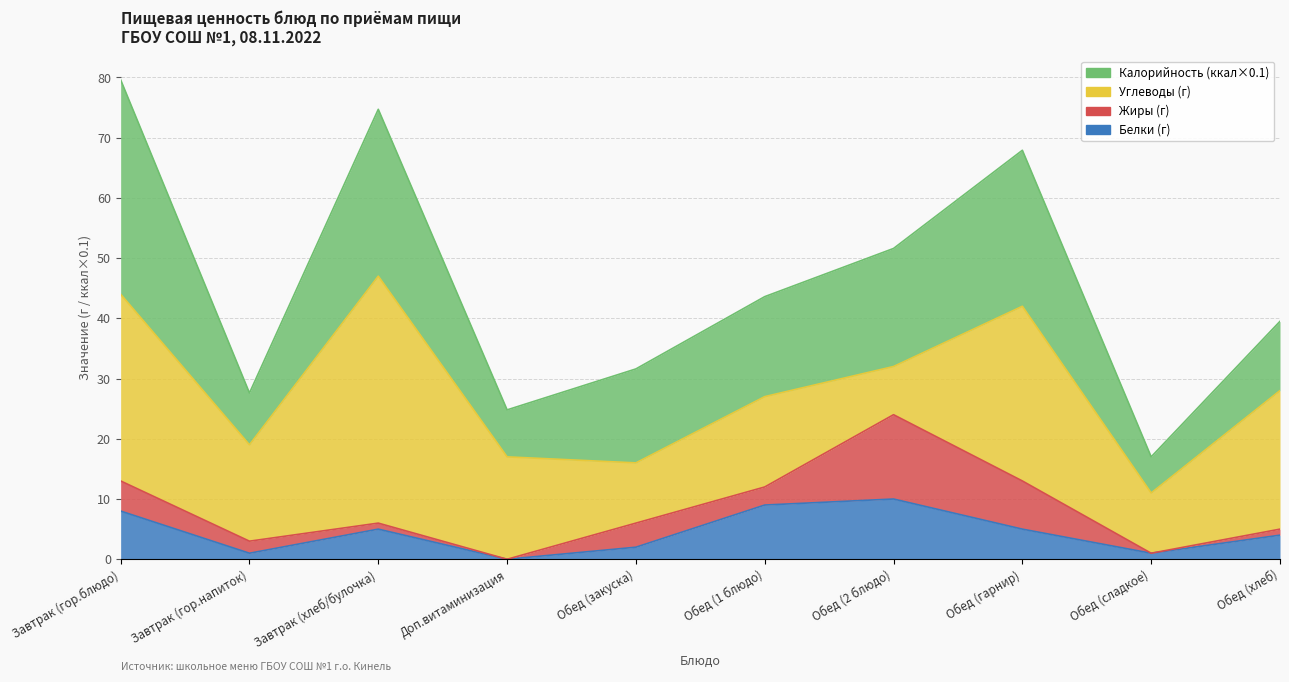

At which category is the sum across all series the highest?

Завтрак (гор.блюдо)